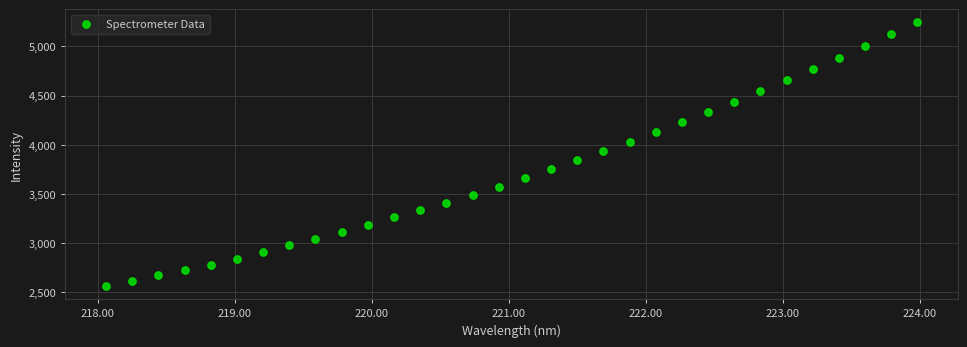

How many data points are displayed?

32